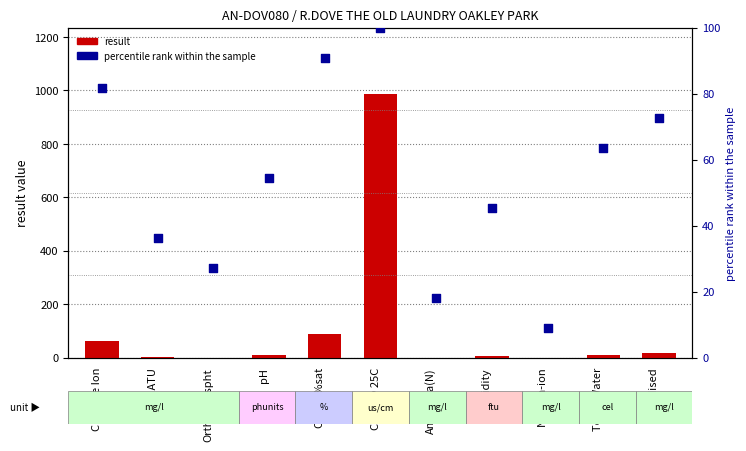

Which series has the widest spread of Y values?

result